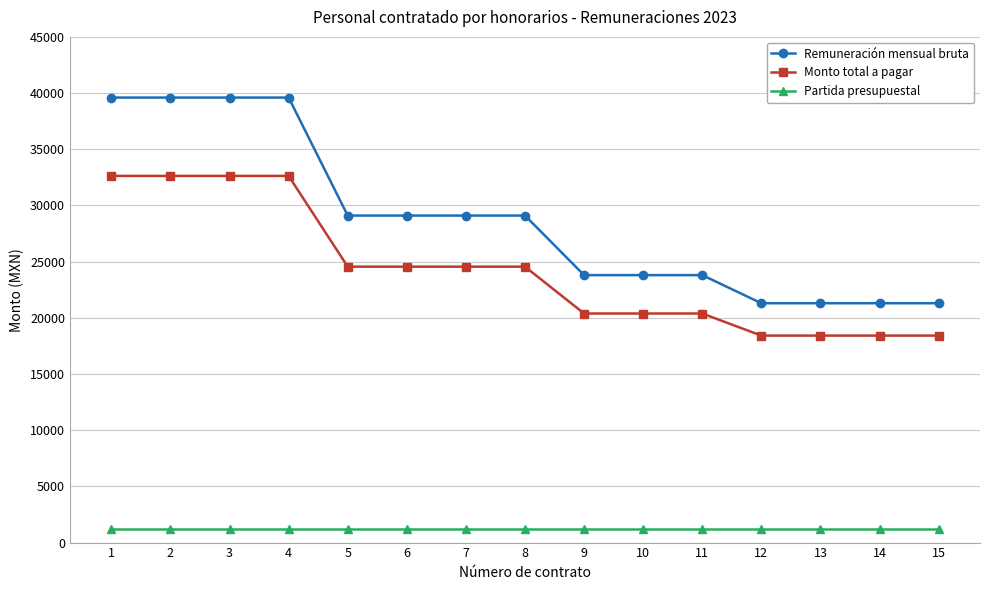

What is the difference between the highest and lowest values at 15?

20089.0